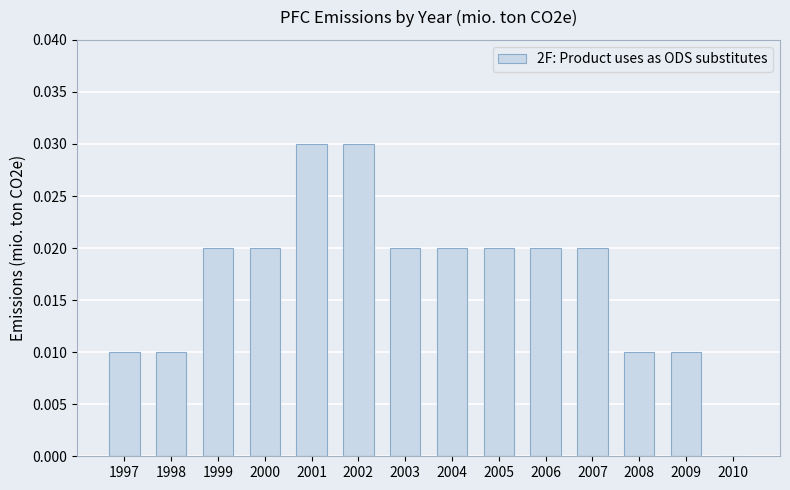

Is it true that the value at 1998 is 0.0?

True